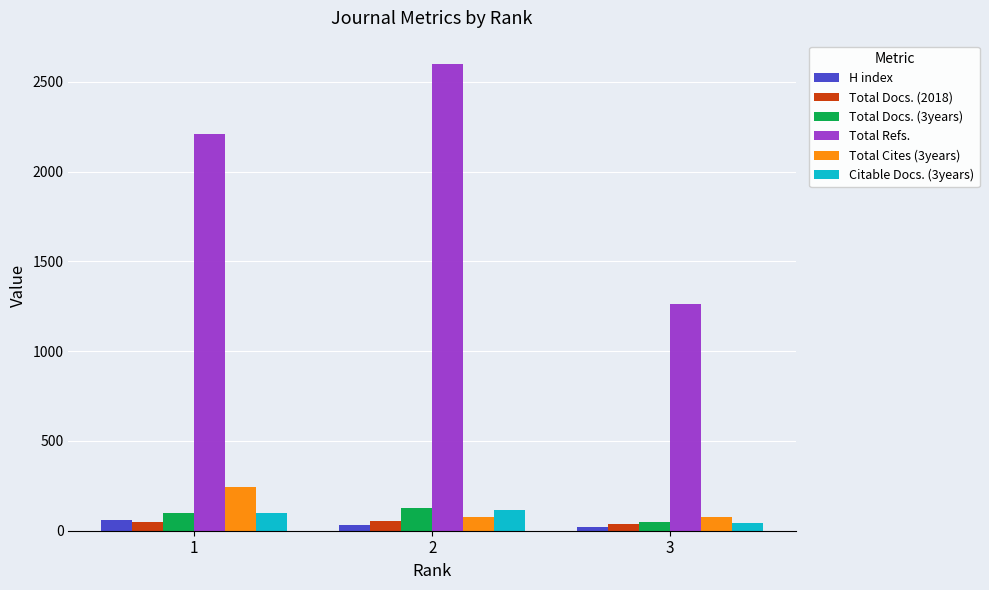

Between 1 and 2, which series saw the biggest shift?

Total Refs.